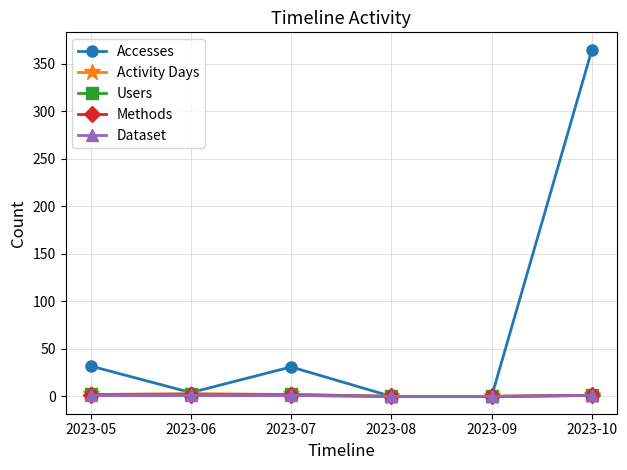

List the series in order of their peak value, lowest first.

Methods, Dataset, Users, Activity Days, Accesses